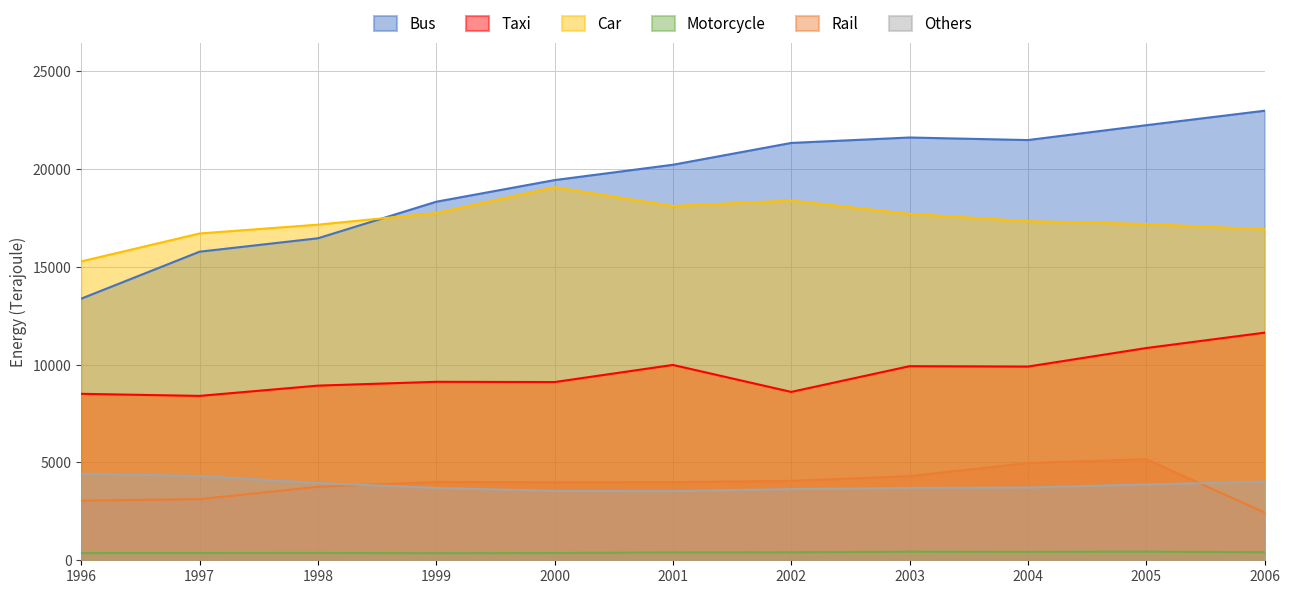

What is the difference between the Rail values at 1998 and 2000?

227